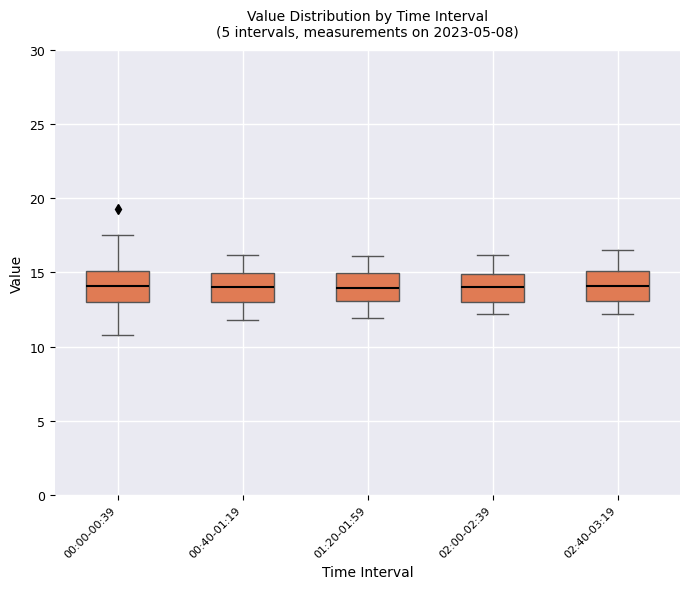

Where does the upper whisker of the box for 00:40-01:19 end on the y-axis? The values are not printed on the chart, so give them approximately, as read against the axis.

16.0